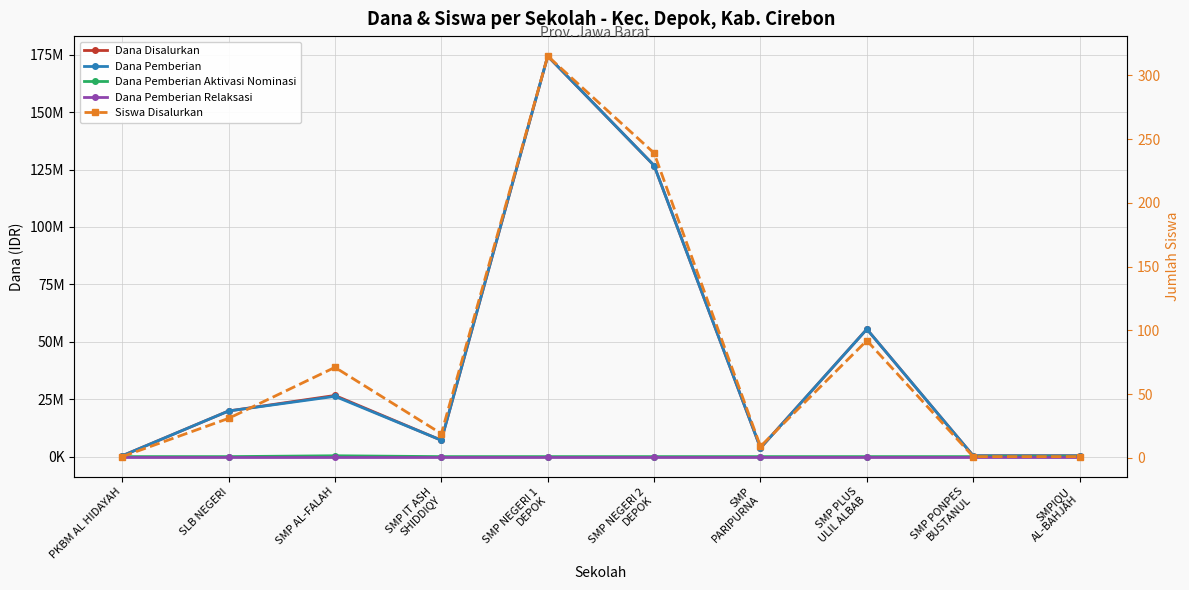

What is the difference between the maximum and minimum values in the Dana Pemberian Aktivasi Nominasi series?

375000